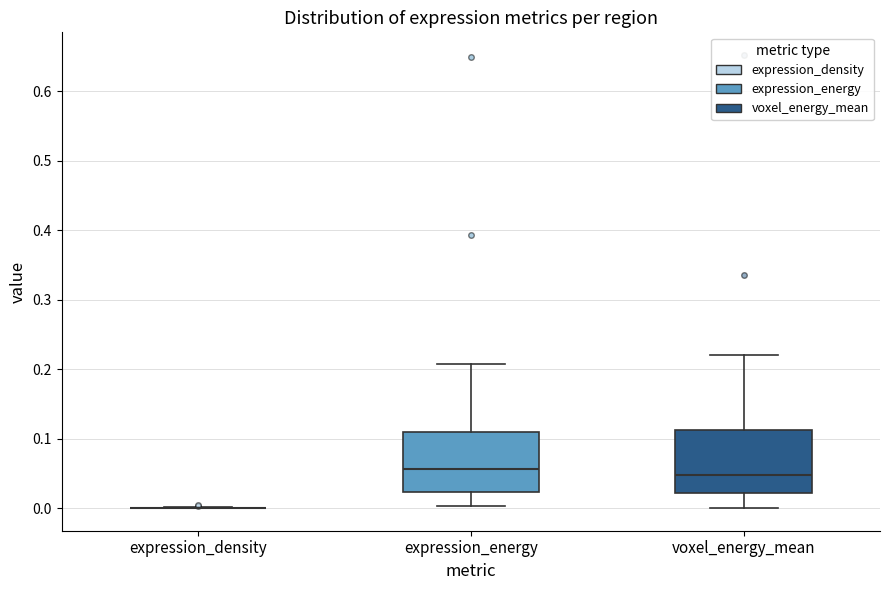

Reading left to right, transcribe this box plot: for each box, give where its median line is, the range the box spans, and where its two whiskers end, as read against the y-axis. The values are not printed on the chart, so give them approximately, as read against the axis.

expression_density: box collapsed to a line at 0.00, whiskers 0.00 to 0.00
expression_energy: median 0.06, box 0.02 to 0.11, whiskers 0.00 to 0.21
voxel_energy_mean: median 0.05, box 0.02 to 0.11, whiskers 0.00 to 0.22